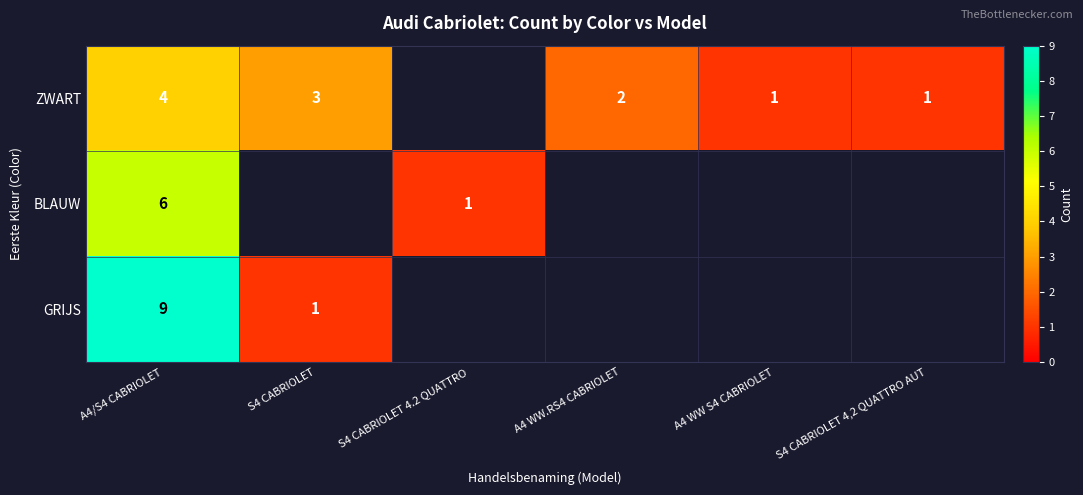

What is the total value across all series at A4/S4 CABRIOLET?

19